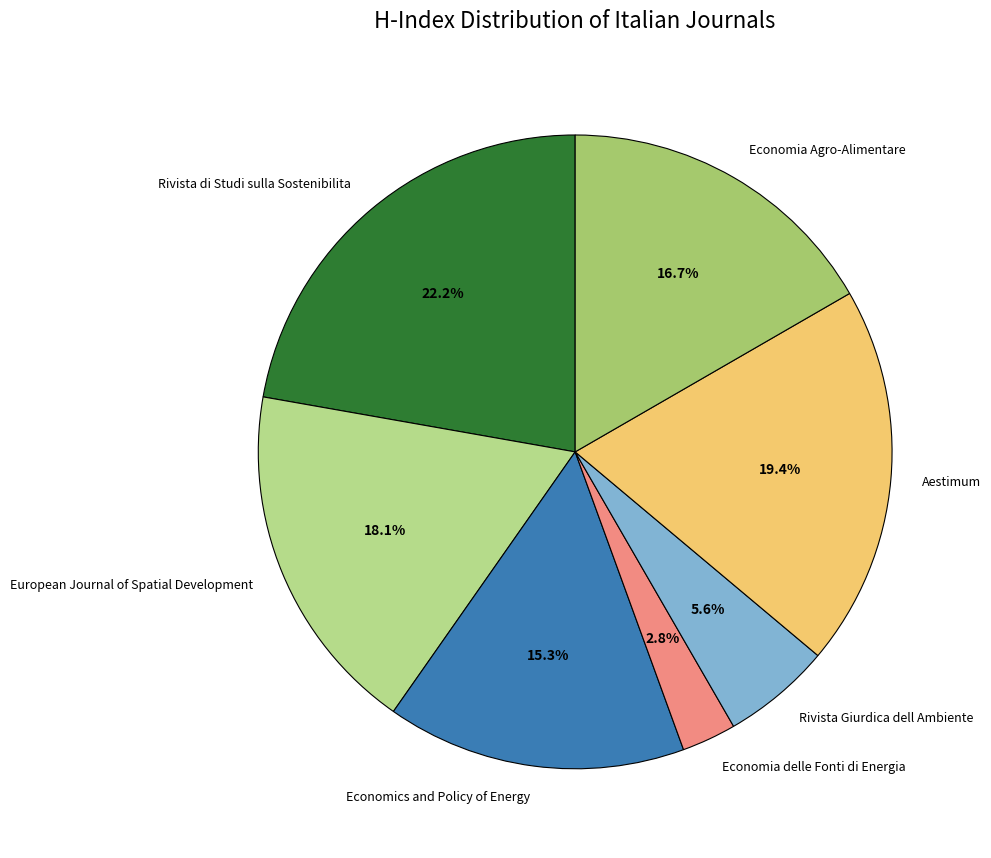

True or false: Economics and Policy of Energy accounts for 15% of the total.

True